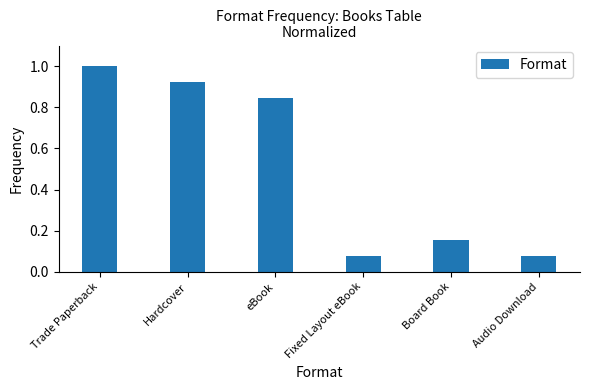

What is the greatest value displayed?

1.0